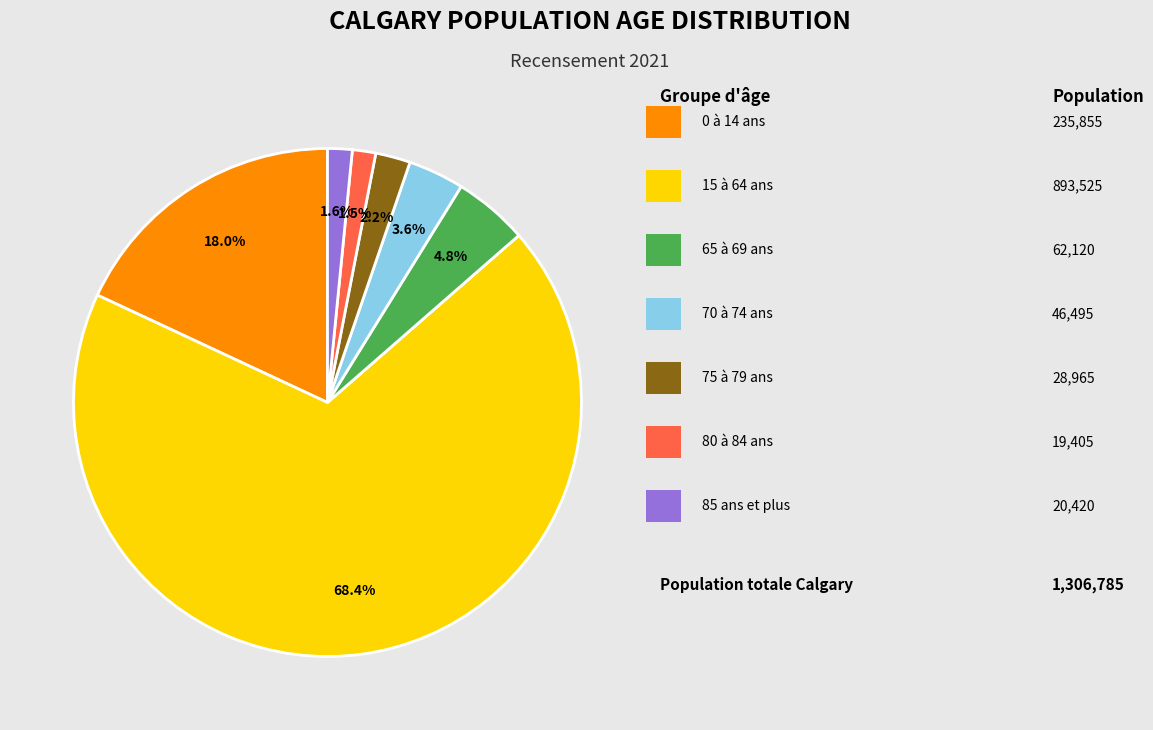

Is there a majority slice in this chart?

Yes